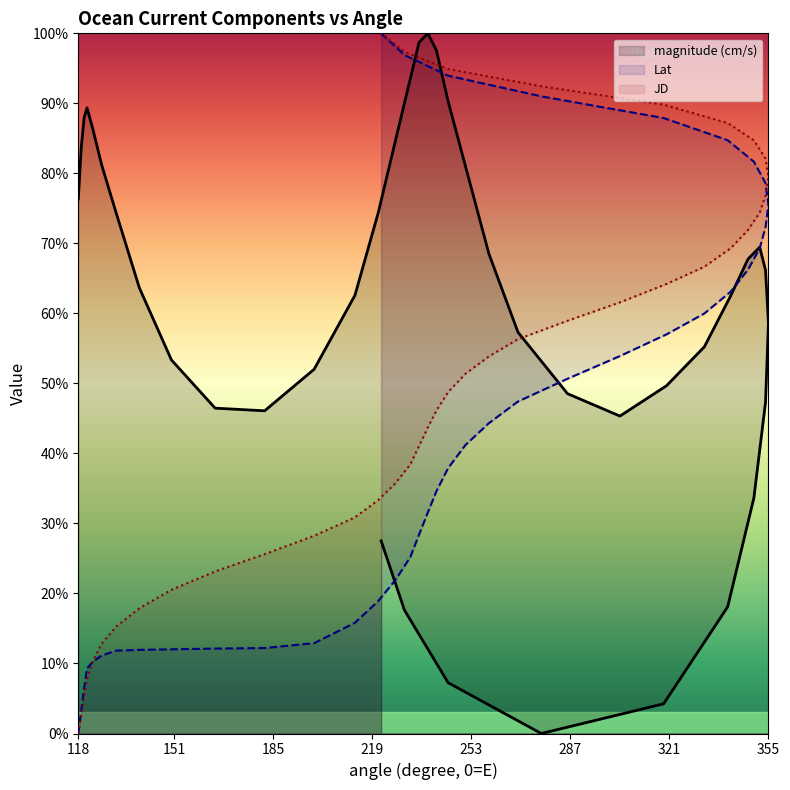

What is the total value across all series at 253?

106.9